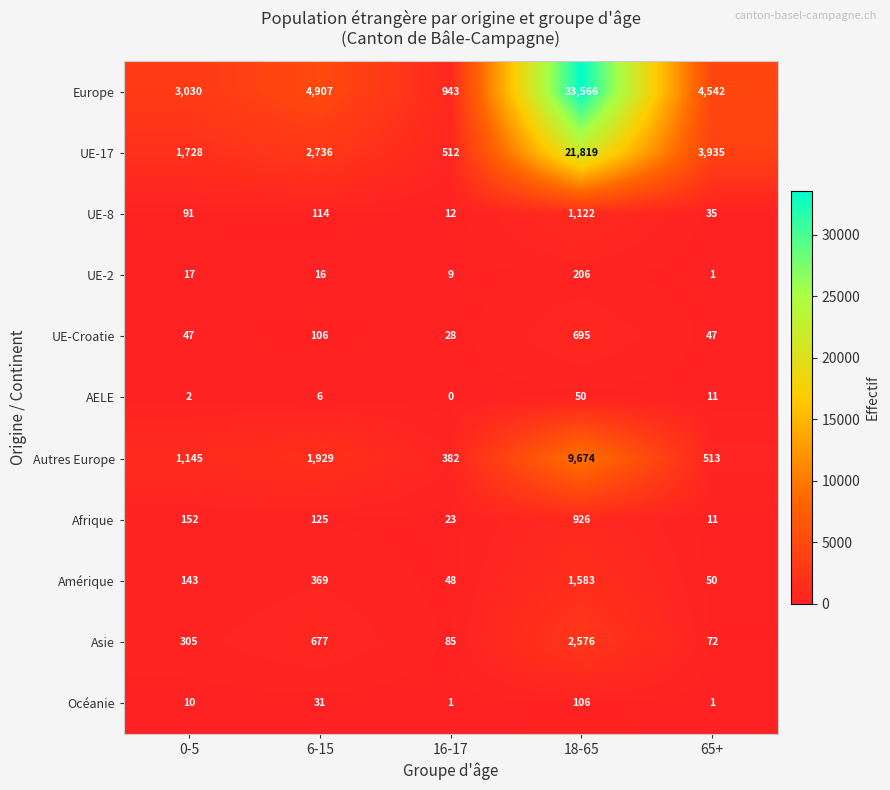

What is the total value across all series at 65+?

9218